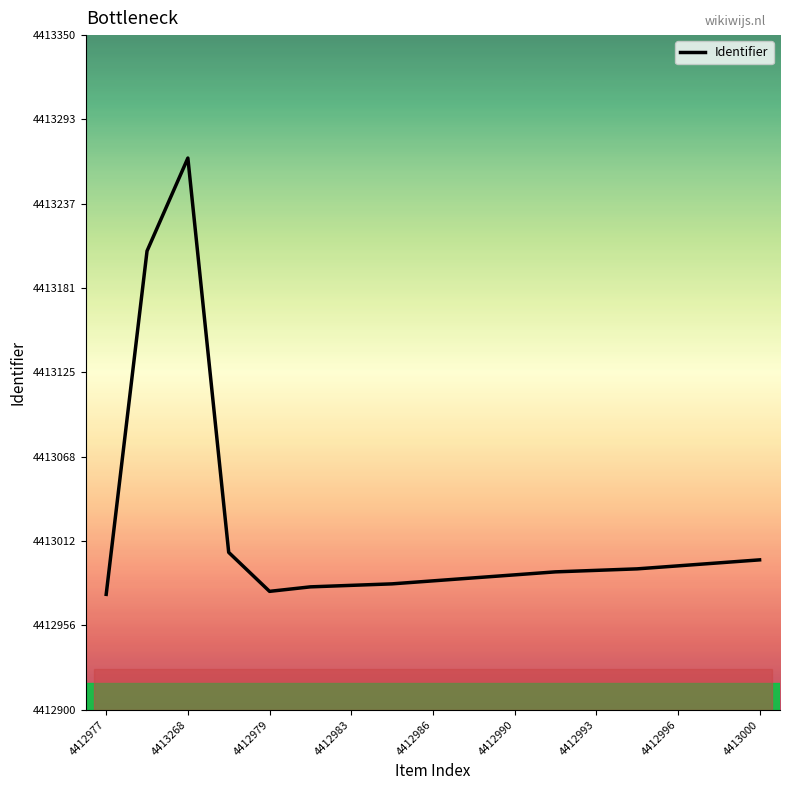

What is the difference between the maximum and minimum values?

291